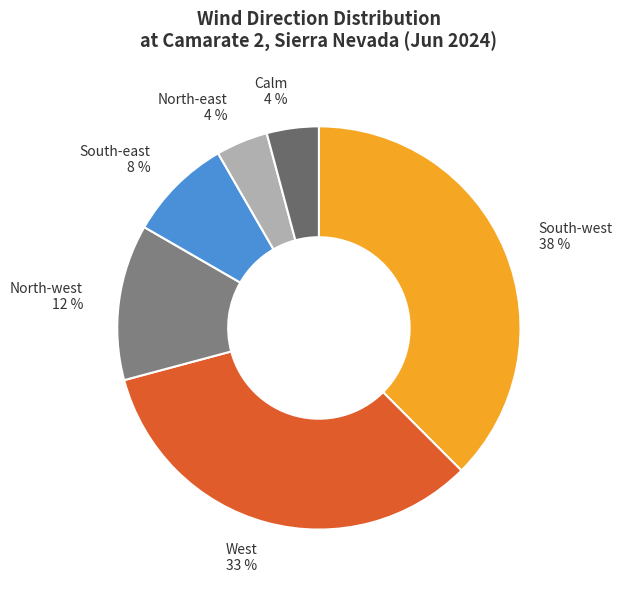

True or false: West accounts for 1% of the total.

False